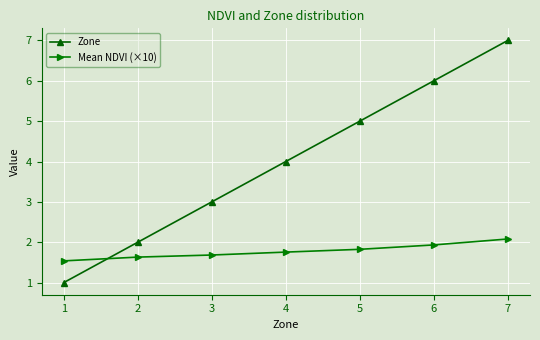

List the series in order of their peak value, lowest first.

Mean NDVI (×10), Zone